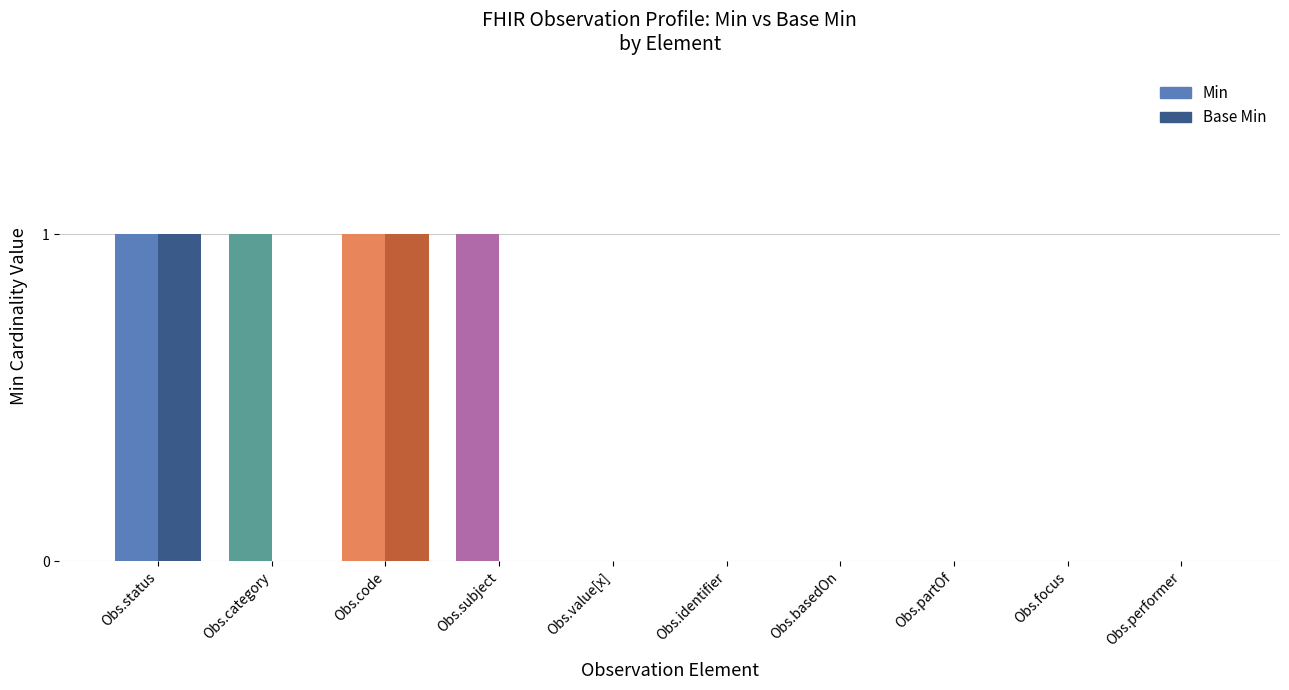

How many Min values are between 0 and 1?

10